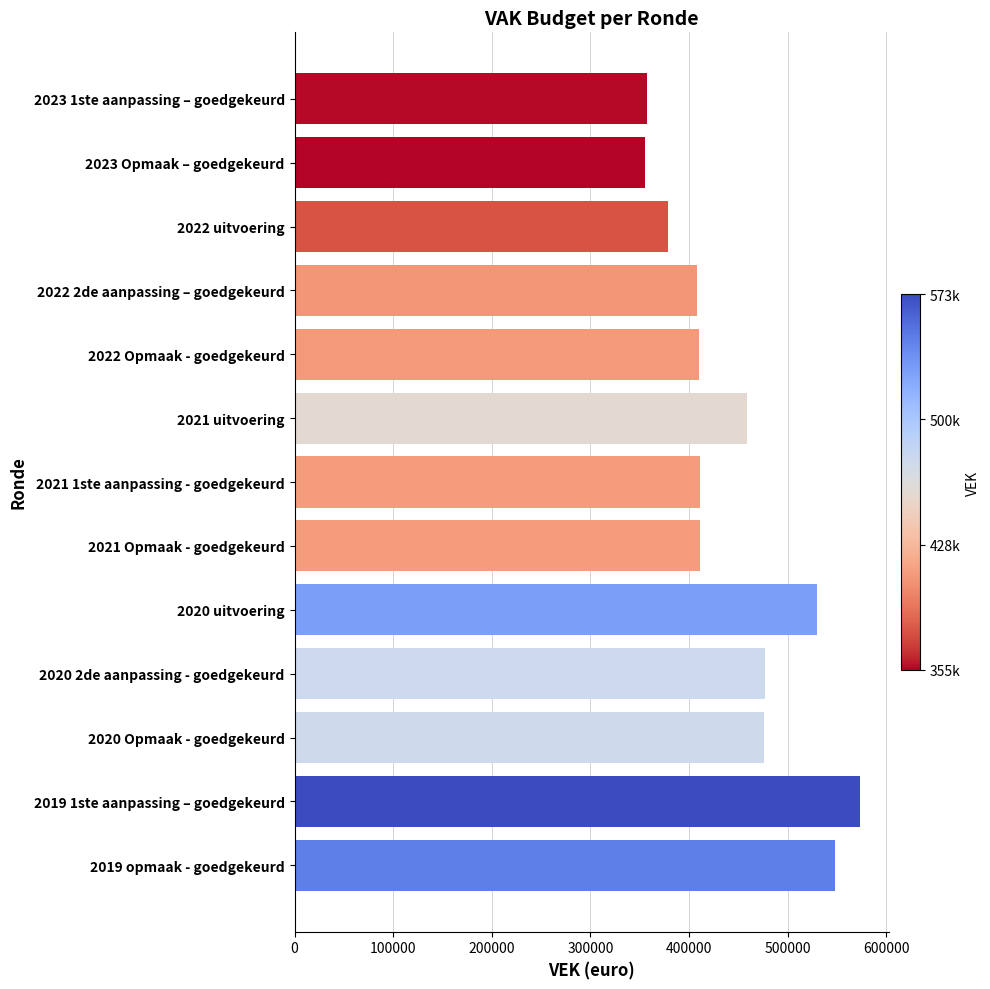

What is the difference between the values at 2021 uitvoering and 2023 1ste aanpassing – goedgekeurd?

101526